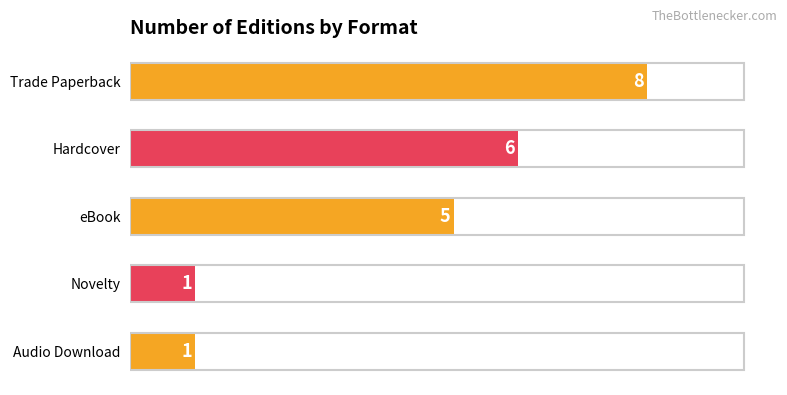

Where is the data nearest to the value 4?

eBook